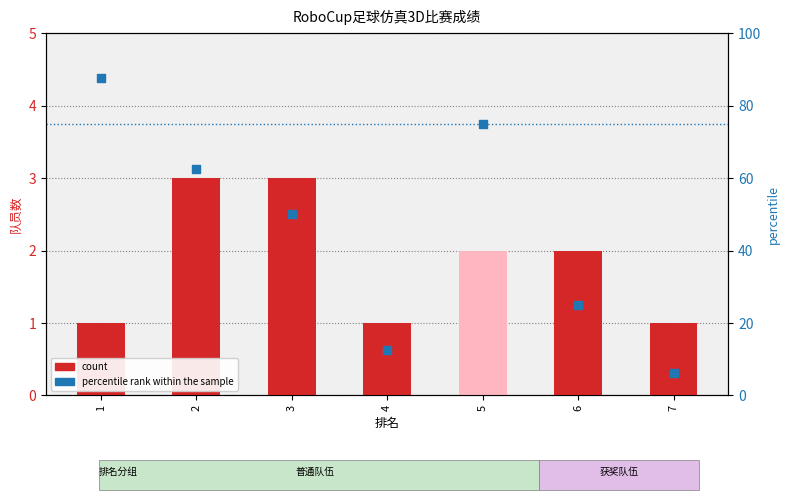

Which series reaches the minimum Y coordinate?

count